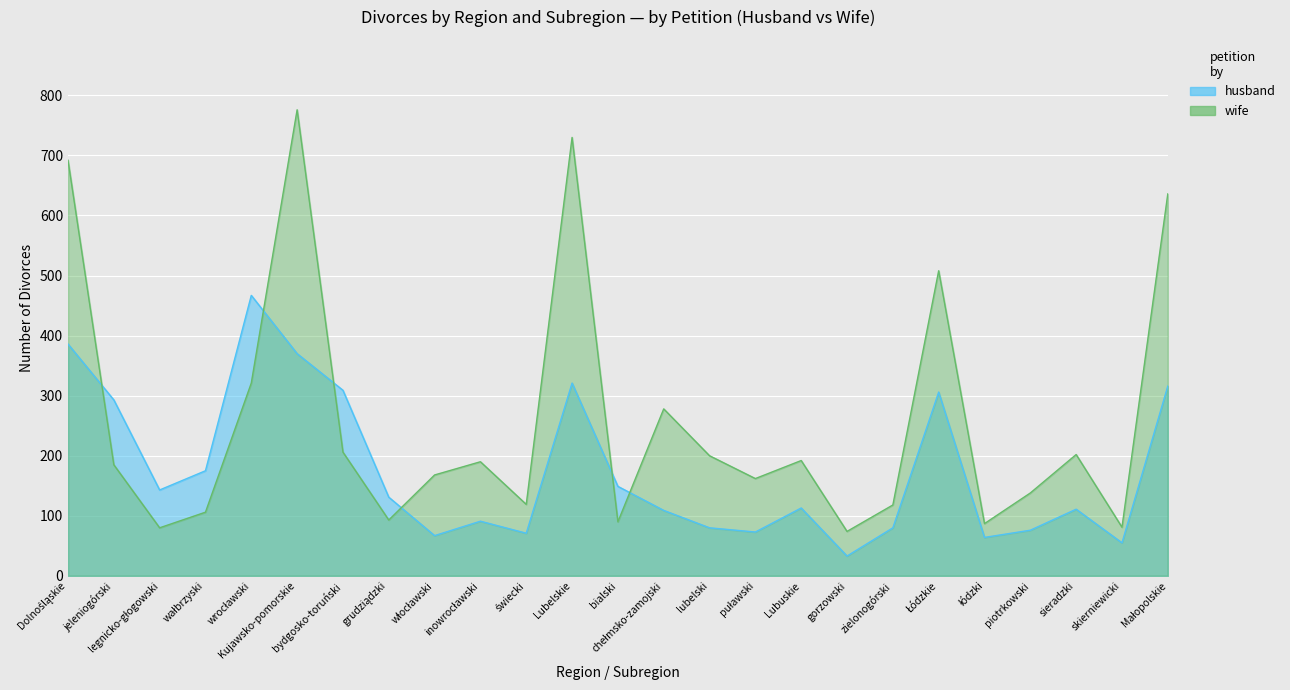

How many values in the husband series are below 113?

12